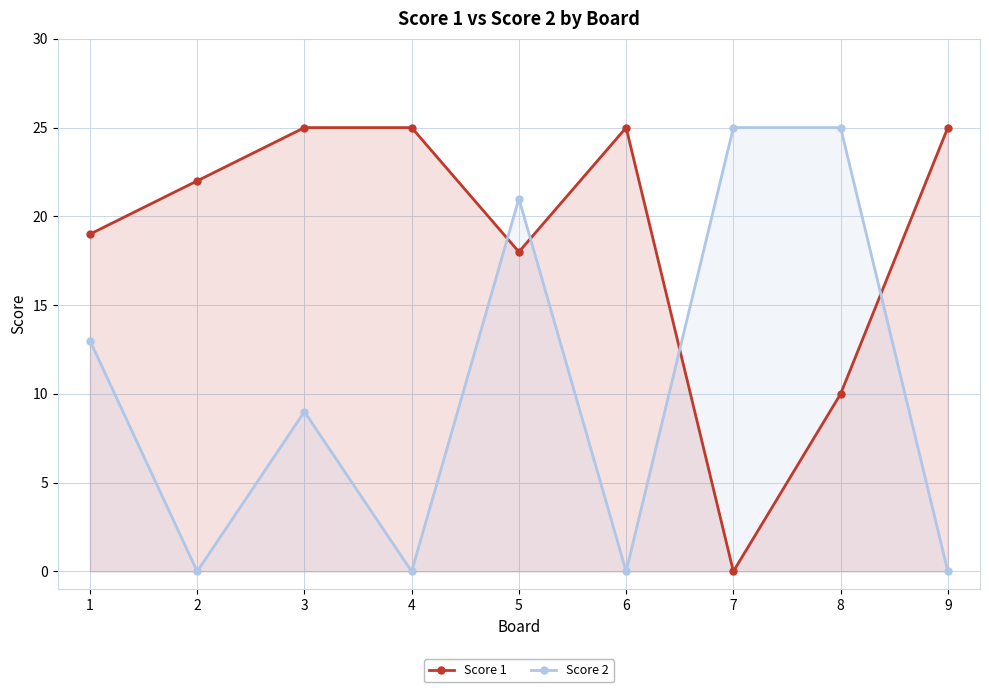

How many interior local peaks does the Score 1 series have?

1